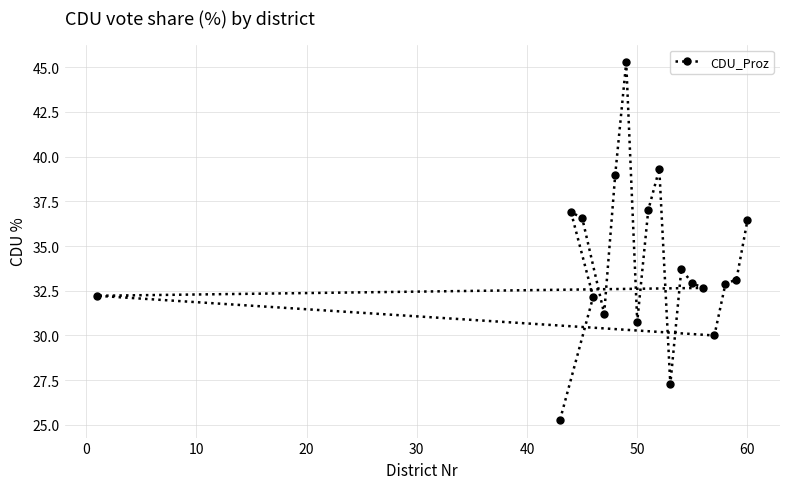

True or false: the data shows 30.8 at 50.

True